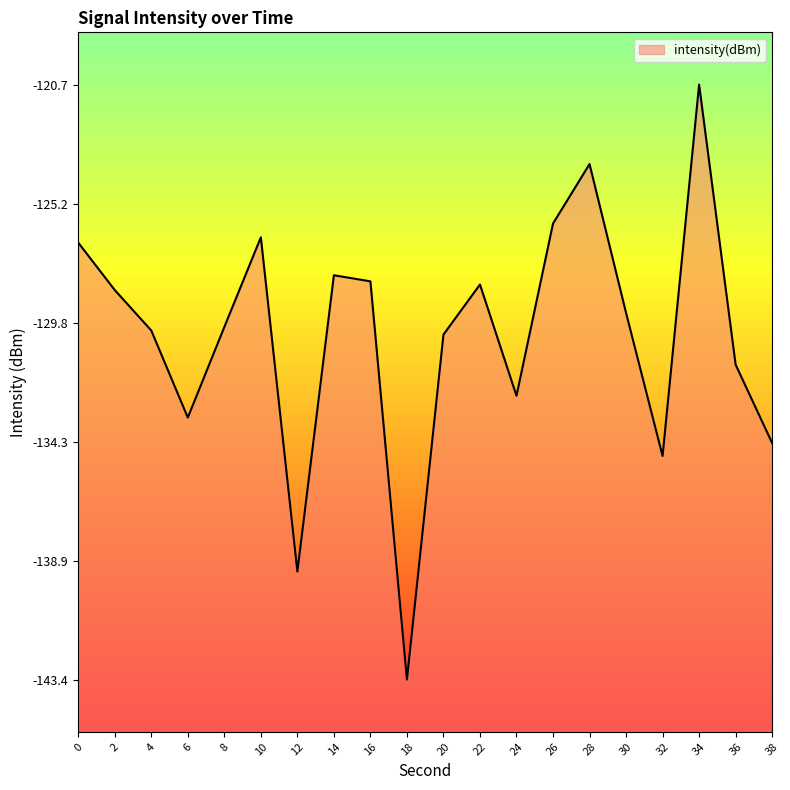

Between 30 and 34, which is larger?

34